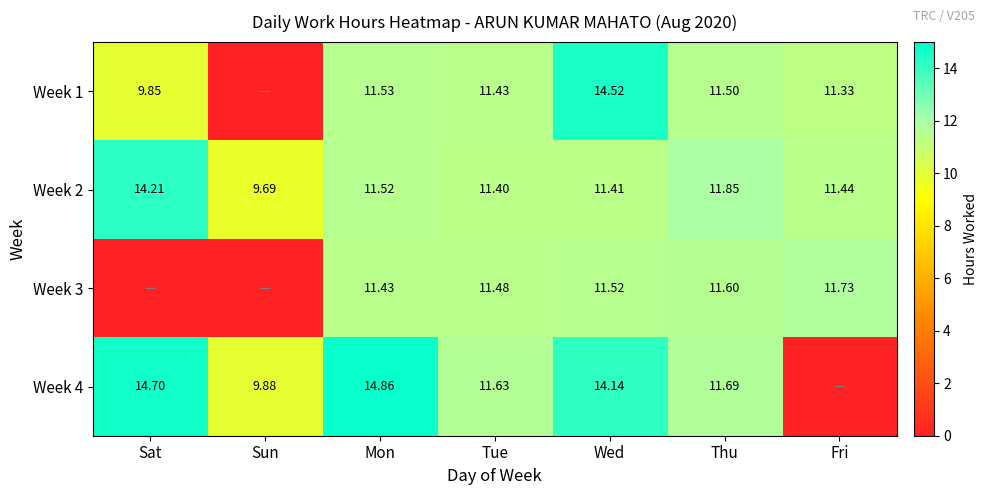

At which label is Week 2 closest to 11?

Tue